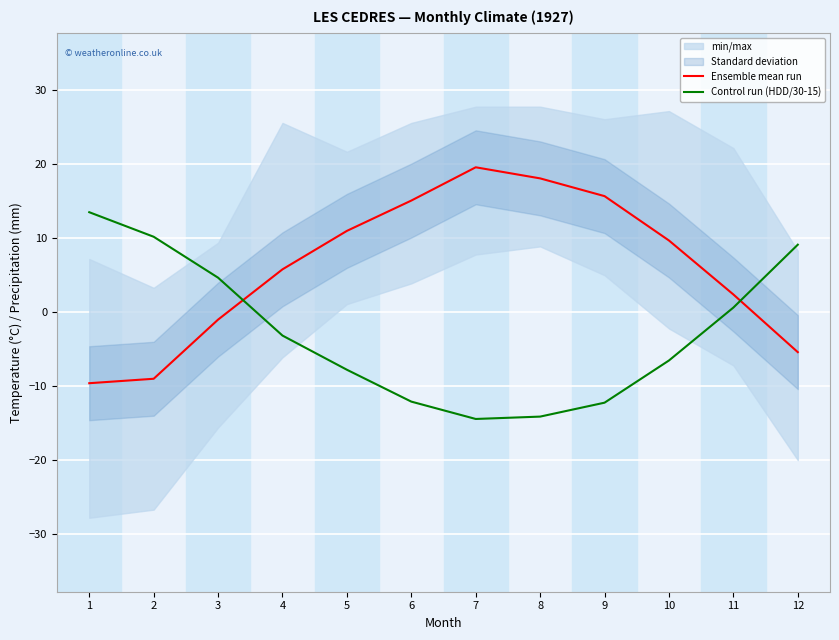

What is the value of the Control run (HDD/30-15) point at the 4th from the left?

-3.2